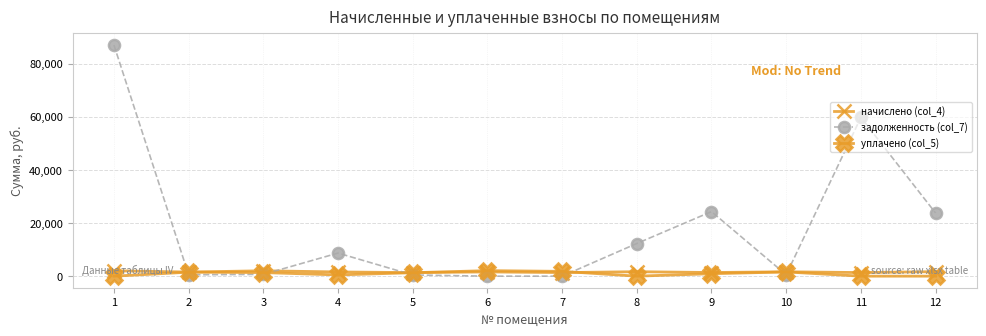

What is the total value across all series at 7?

3159.0